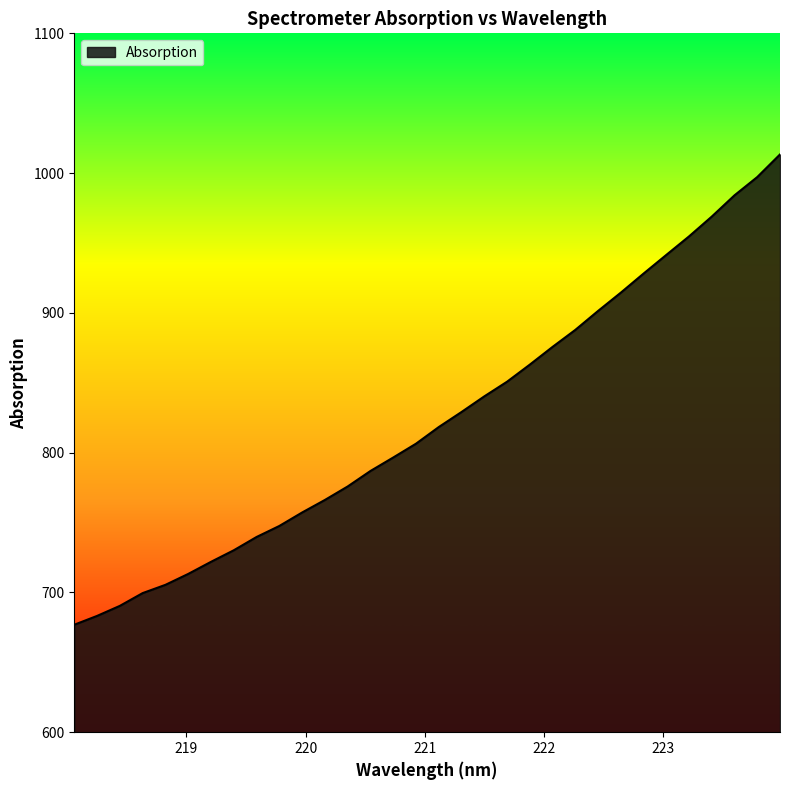

Reading left to right, extract all data points from this chart.

676.9	683.2	690.4	699.5	705.4	713.2	721.9	730.2	739.7	747.6	757.2	766.2	775.8	786.9	796.5	806.4	818.3	829.1	840.3	850.7	863.0	875.7	887.8	901.4	914.5	928.1	941.5	954.7	968.9	984.1	997.2	1013.4